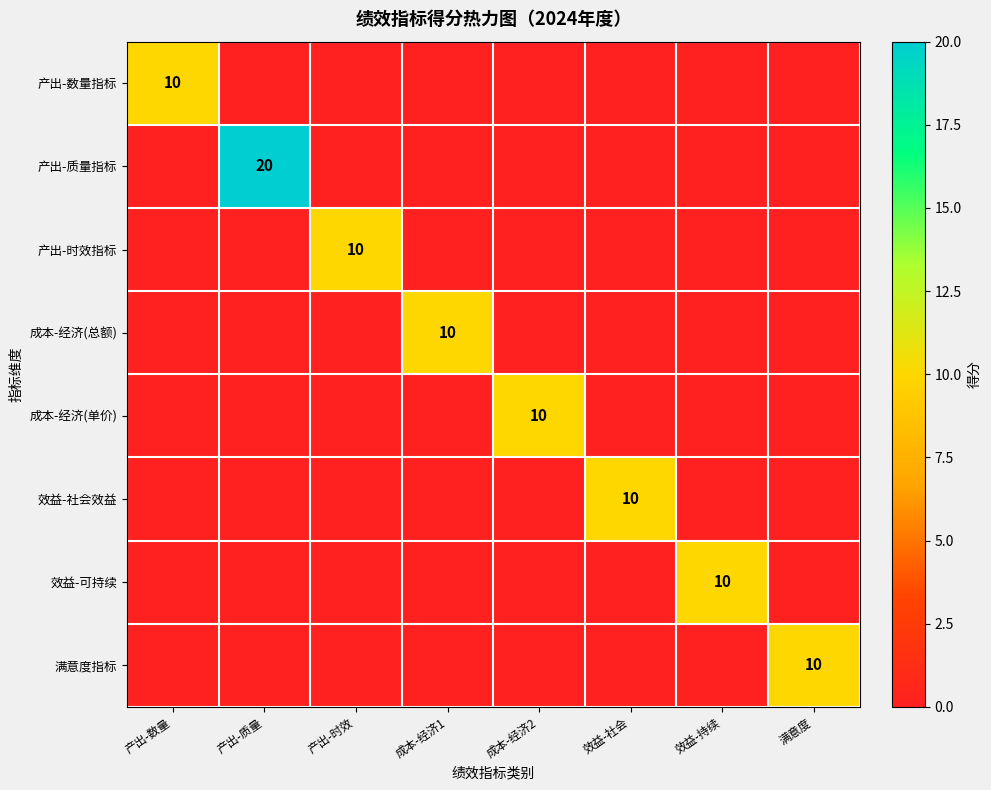

True or false: 成本-经济(单价) has a value of 3 at 成本-经济2.

False